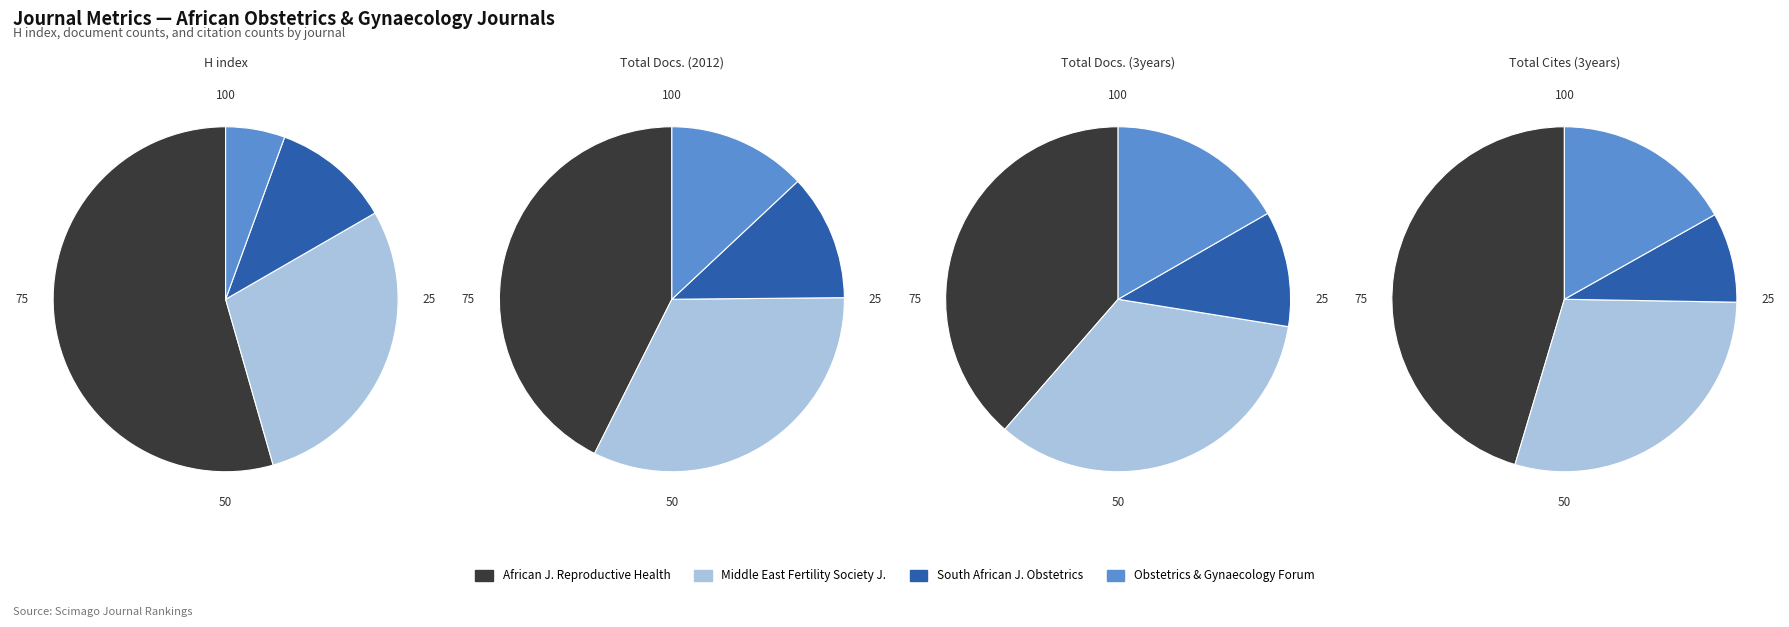

To the nearest percent, what is the difference between the largest and smallest slice percentages?

28%